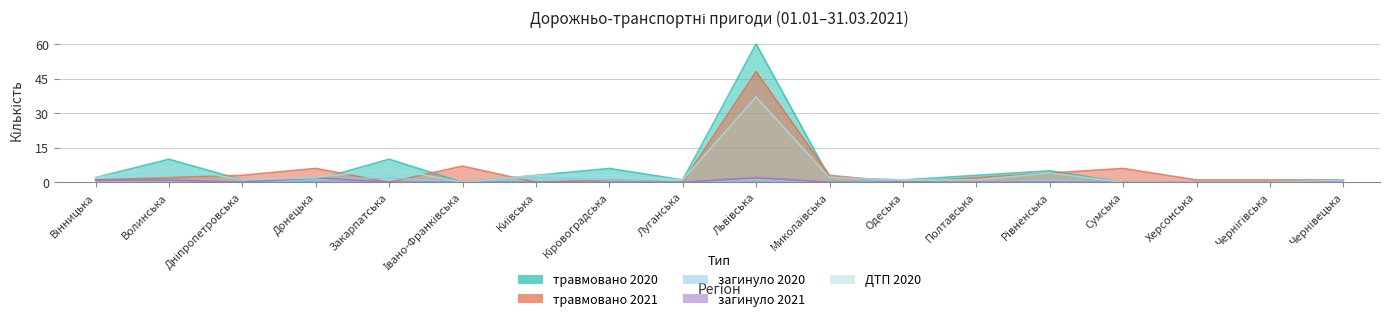

What is the label of the 2nd point from the right?

Чернігівська